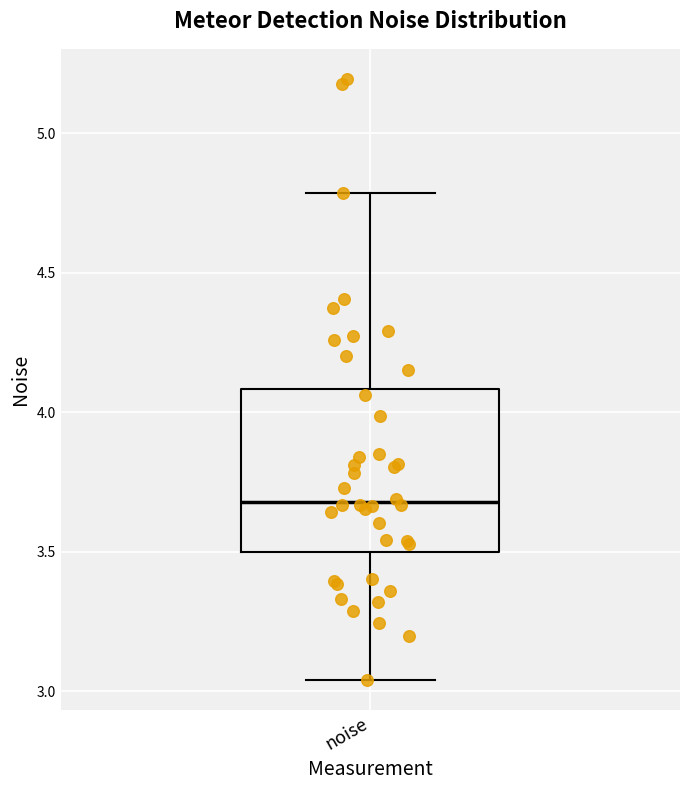

Read this box plot against the y-axis: the position of the median line, the range covered by the box, and the ends of both whiskers. The values are not printed on the chart, so give them approximately, as read against the axis.

median 3.70, box 3.50 to 4.10, whiskers 3.05 to 4.80